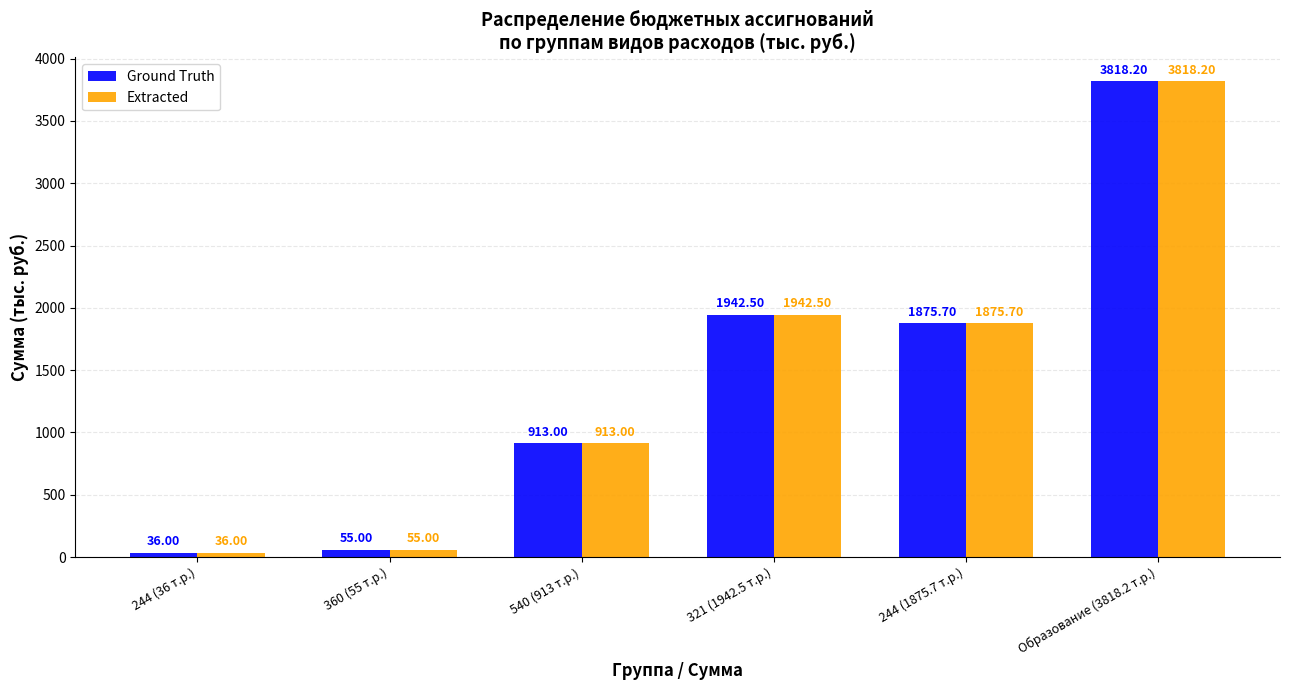

How many bars are there in each group?

2